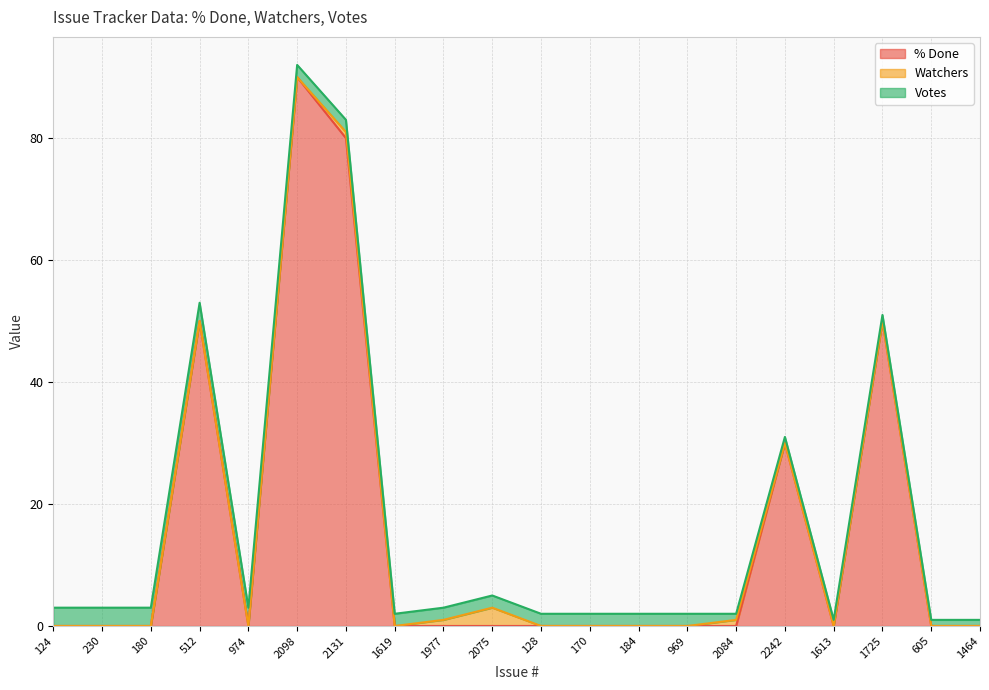

Rank the series at 512 from highest to lowest value.

% Done, Votes, Watchers